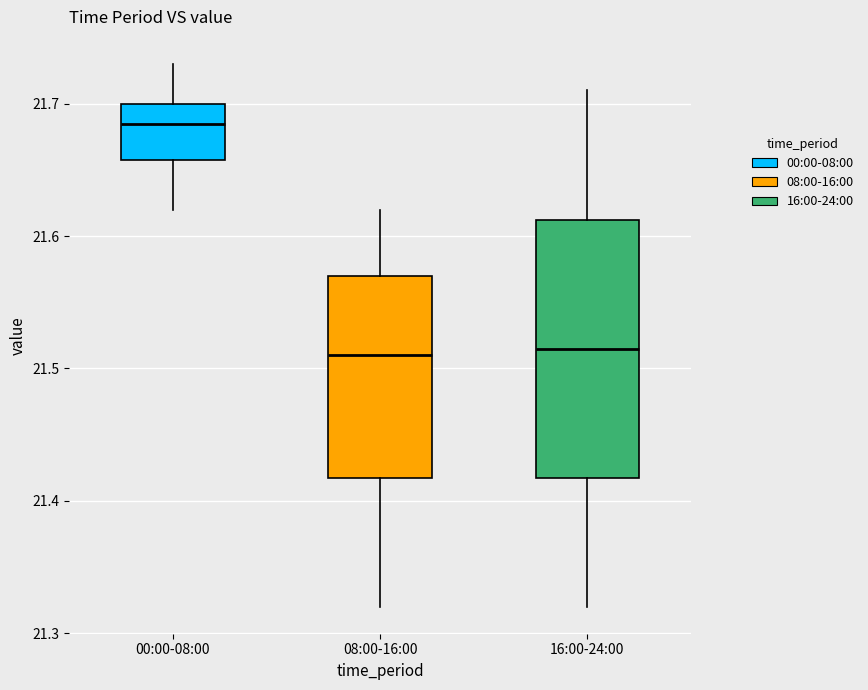

Where does the lower whisker of the box for 16:00-24:00 end on the y-axis? The values are not printed on the chart, so give them approximately, as read against the axis.

21.32